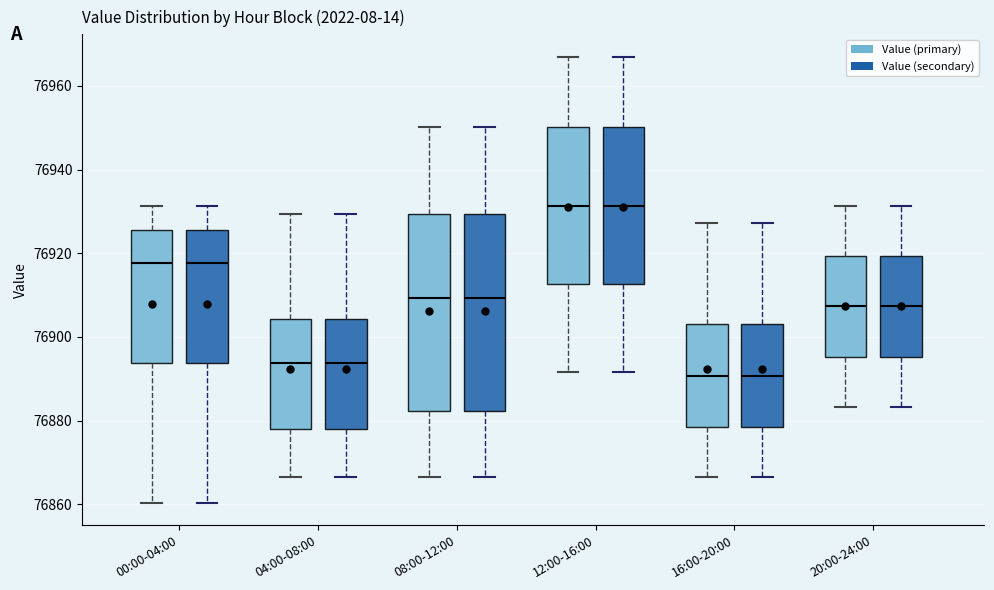

Reading left to right, transcribe this box plot: for each box, give where its median line is, the range the box spans, and where its two whiskers end, as read against the y-axis. The values are not printed on the chart, so give them approximately, as read against the axis.

00:00-04:00 (Value (primary)): median 76918, box 76894 to 76926, whiskers 76860 to 76932
00:00-04:00 (Value (secondary)): median 76918, box 76894 to 76926, whiskers 76860 to 76932
04:00-08:00 (Value (primary)): median 76894, box 76878 to 76904, whiskers 76866 to 76930
04:00-08:00 (Value (secondary)): median 76894, box 76878 to 76904, whiskers 76866 to 76930
08:00-12:00 (Value (primary)): median 76910, box 76882 to 76930, whiskers 76866 to 76950
08:00-12:00 (Value (secondary)): median 76910, box 76882 to 76930, whiskers 76866 to 76950
12:00-16:00 (Value (primary)): median 76932, box 76912 to 76950, whiskers 76892 to 76966
12:00-16:00 (Value (secondary)): median 76932, box 76912 to 76950, whiskers 76892 to 76966
16:00-20:00 (Value (primary)): median 76890, box 76878 to 76904, whiskers 76866 to 76928
16:00-20:00 (Value (secondary)): median 76890, box 76878 to 76904, whiskers 76866 to 76928
20:00-24:00 (Value (primary)): median 76908, box 76896 to 76920, whiskers 76884 to 76932
20:00-24:00 (Value (secondary)): median 76908, box 76896 to 76920, whiskers 76884 to 76932